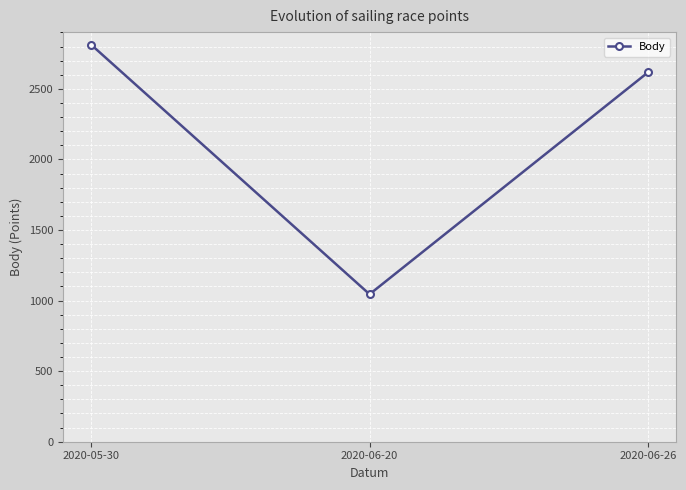

Count the values in the range 1045 to 2814.

3